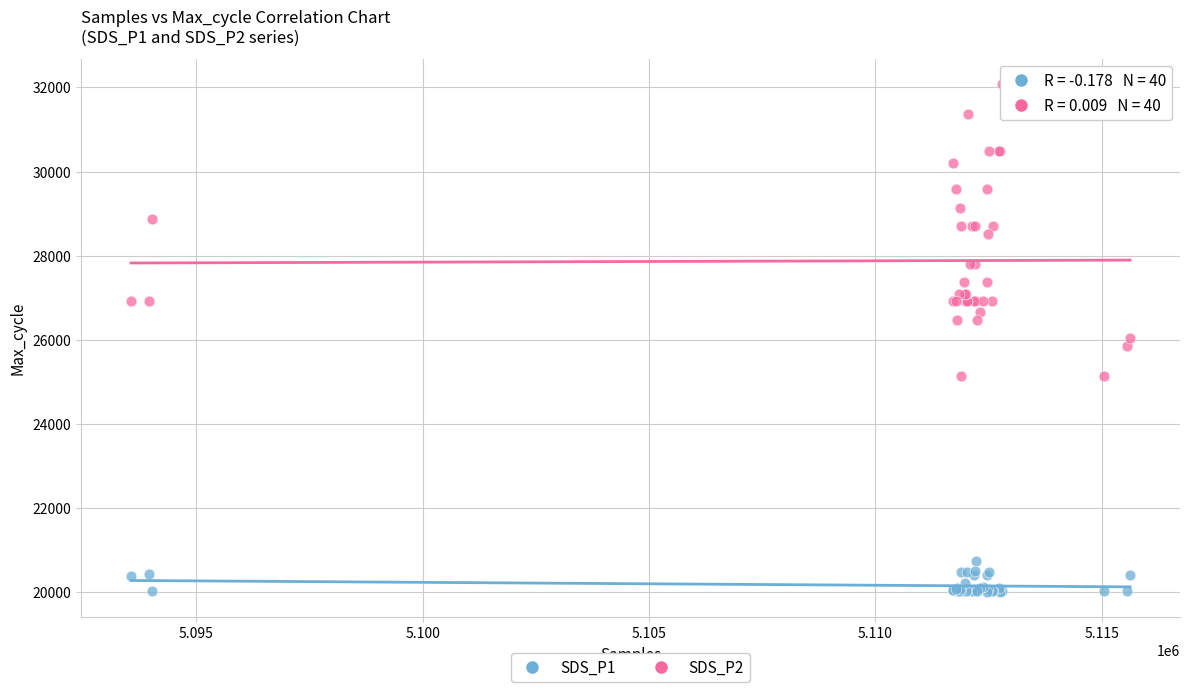

What are all the series names shown in the legend?

SDS_P1, SDS_P2